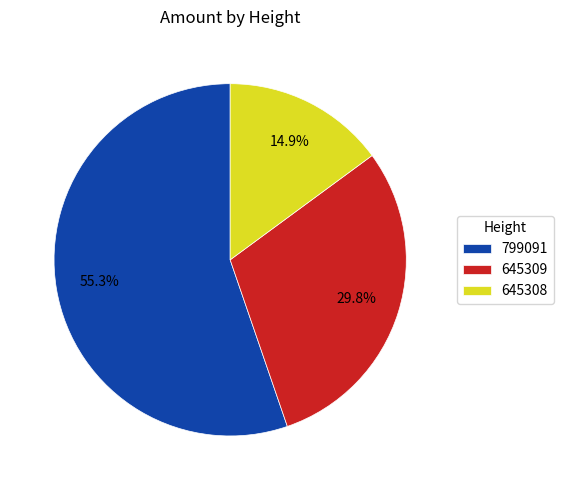

What percentage is the 645308 slice, to the nearest percent?

15%